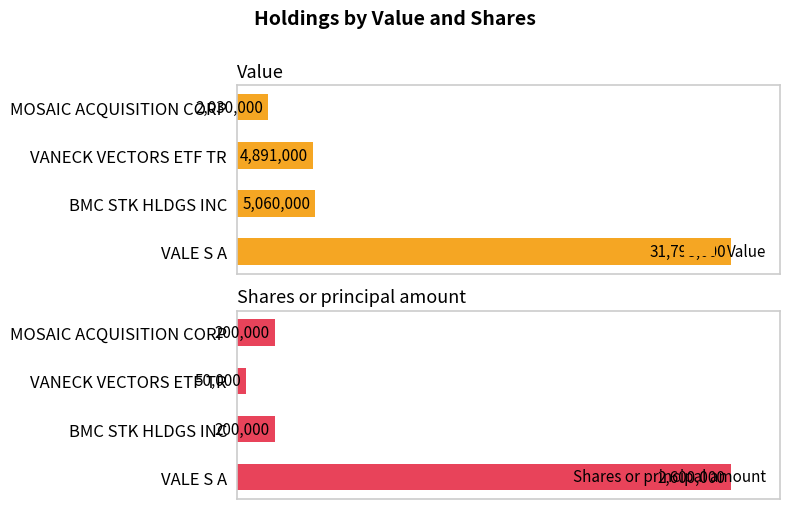

List the series in order of their peak value, highest first.

Value, Shares or principal amount